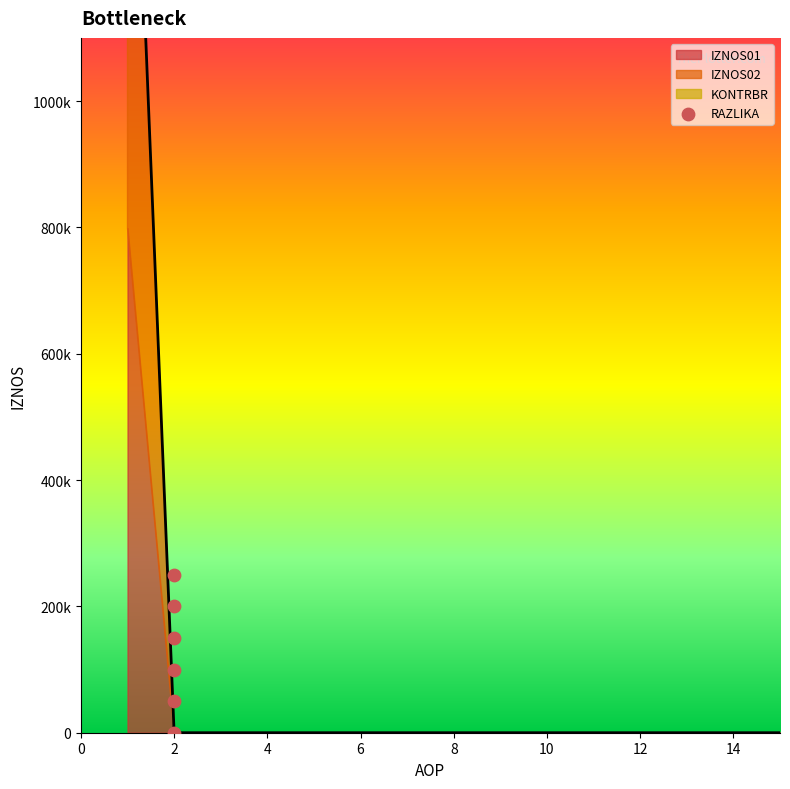

Between 6 and 10, which is larger?

10